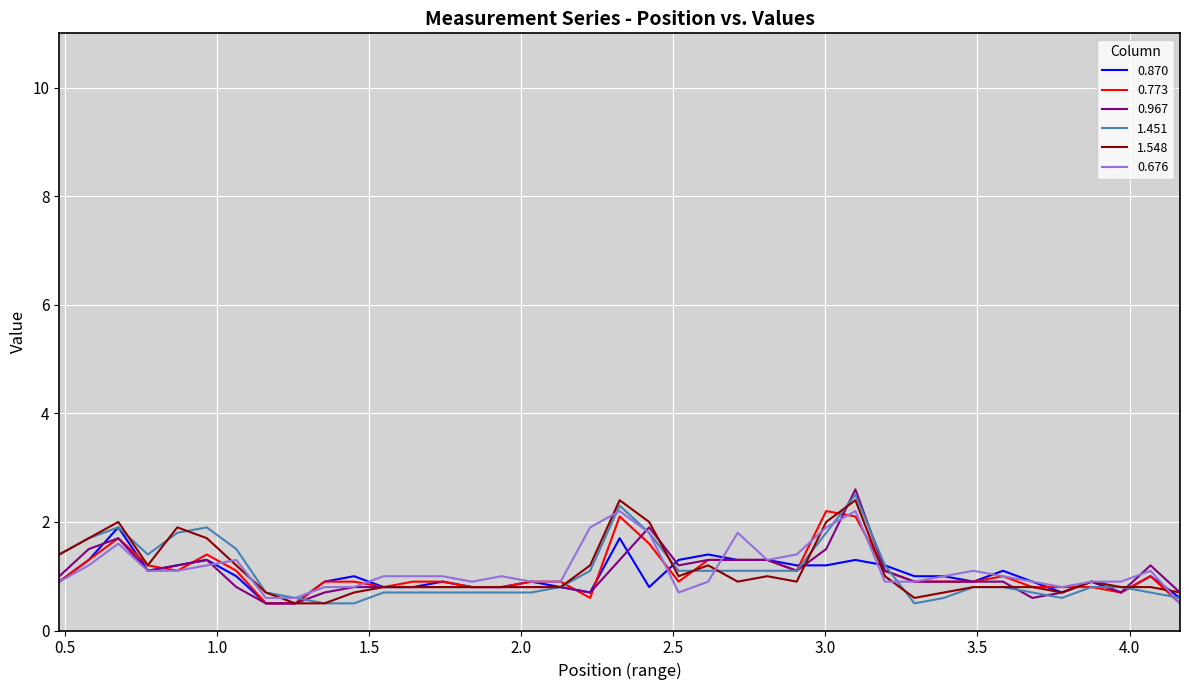

What are all the series names shown in the legend?

0.870, 0.773, 0.967, 1.451, 1.548, 0.676